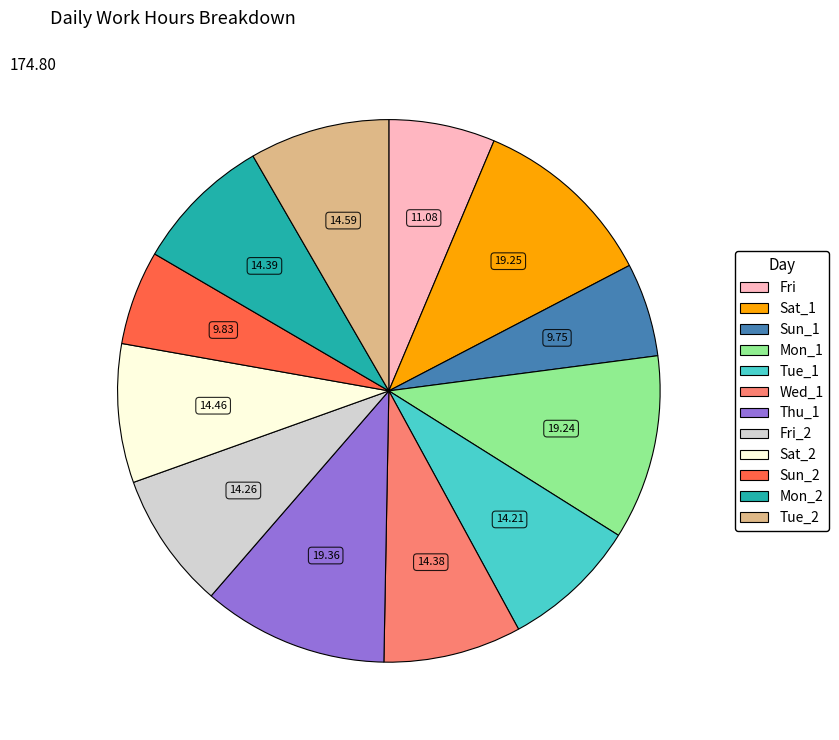

Is there any slice that represents more than half of the pie?

No